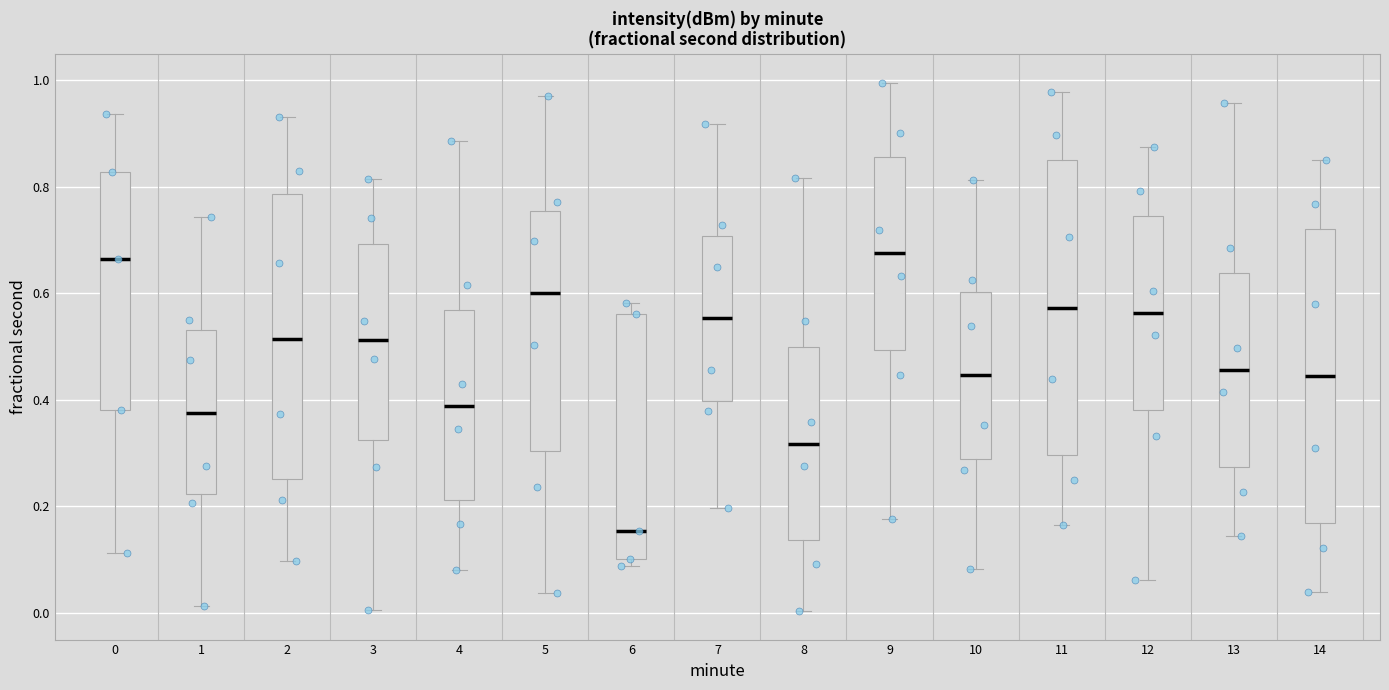

Reading left to right, transcribe this box plot: for each box, give where its median line is, the range the box spans, and where its two whiskers end, as read against the y-axis. The values are not printed on the chart, so give them approximately, as read against the axis.

0: median 0.66, box 0.38 to 0.82, whiskers 0.12 to 0.94
1: median 0.38, box 0.22 to 0.54, whiskers 0.02 to 0.74
2: median 0.52, box 0.26 to 0.78, whiskers 0.10 to 0.94
3: median 0.52, box 0.32 to 0.70, whiskers 0.00 to 0.82
4: median 0.38, box 0.22 to 0.56, whiskers 0.08 to 0.88
5: median 0.60, box 0.30 to 0.76, whiskers 0.04 to 0.96
6: median 0.16, box 0.10 to 0.56, whiskers 0.08 to 0.58
7: median 0.56, box 0.40 to 0.70, whiskers 0.20 to 0.92
8: median 0.32, box 0.14 to 0.50, whiskers 0.00 to 0.82
9: median 0.68, box 0.50 to 0.86, whiskers 0.18 to 1.00
10: median 0.44, box 0.28 to 0.60, whiskers 0.08 to 0.82
11: median 0.58, box 0.30 to 0.84, whiskers 0.16 to 0.98
12: median 0.56, box 0.38 to 0.74, whiskers 0.06 to 0.88
13: median 0.46, box 0.28 to 0.64, whiskers 0.14 to 0.96
14: median 0.44, box 0.16 to 0.72, whiskers 0.04 to 0.86